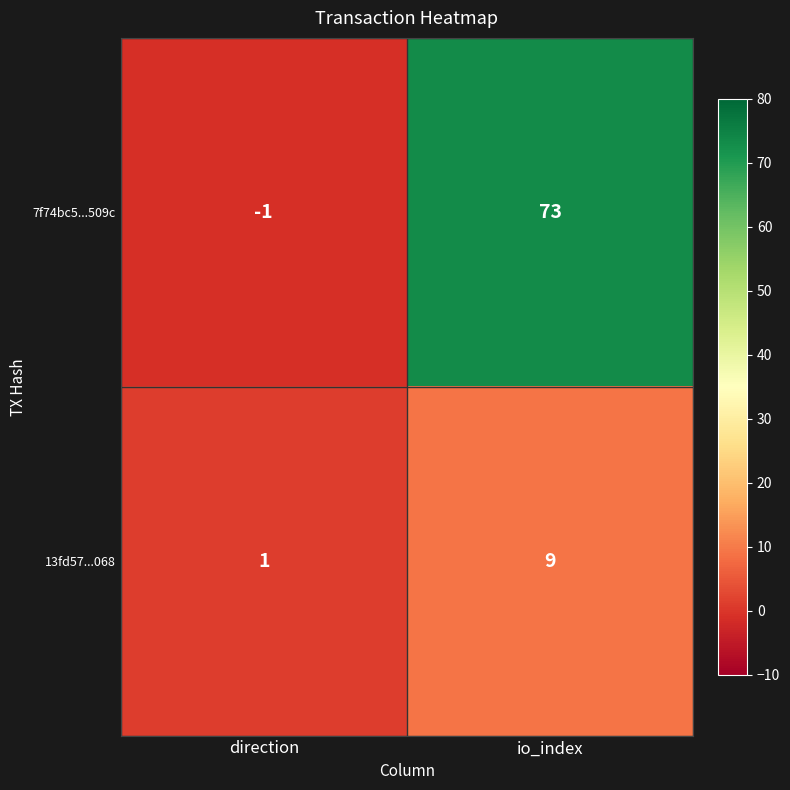

At which label is 13fd57...068 closest to 5?

direction